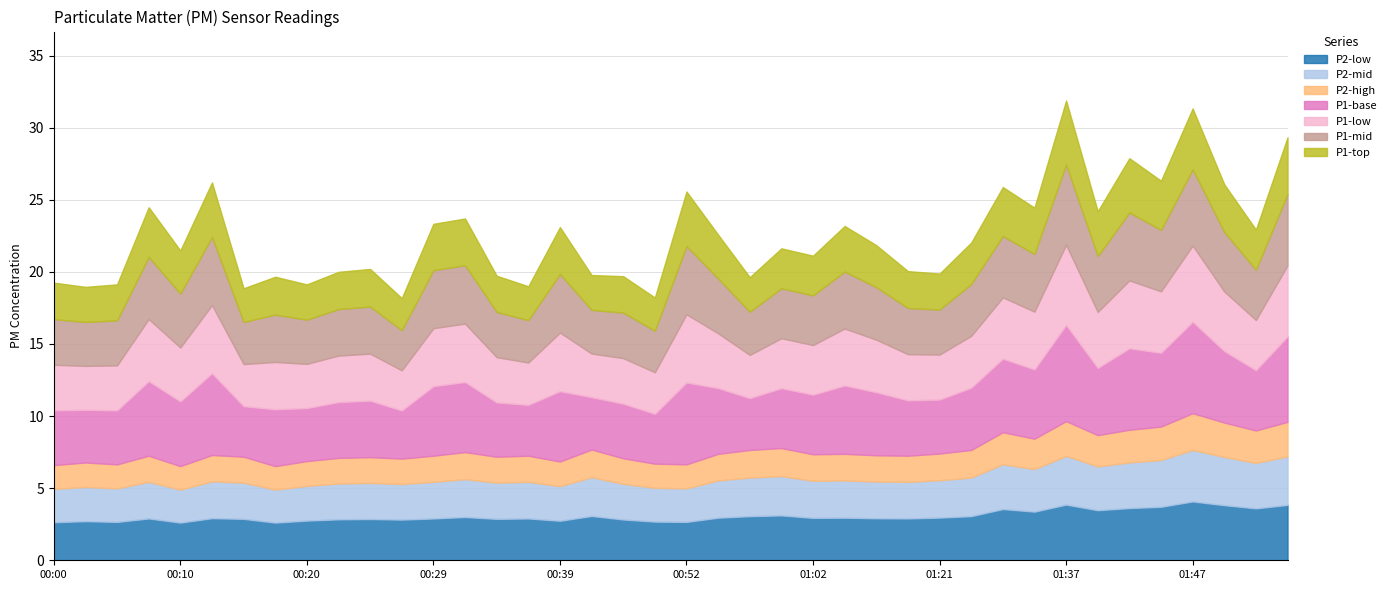

What is the label of the 13th point from the left?

00:29